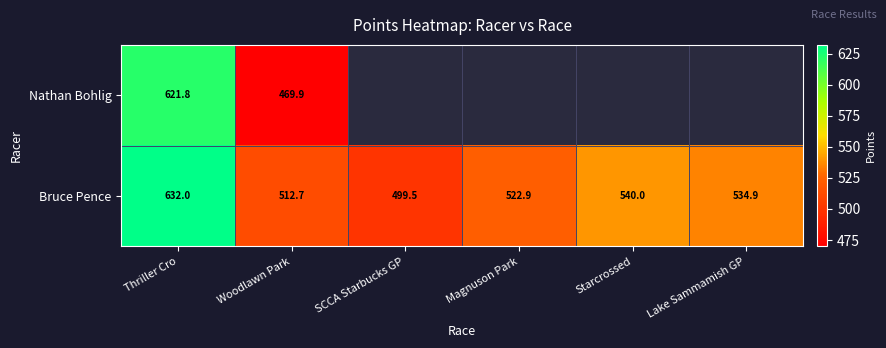

Rank the series at Woodlawn Park from lowest to highest value.

Nathan Bohlig, Bruce Pence